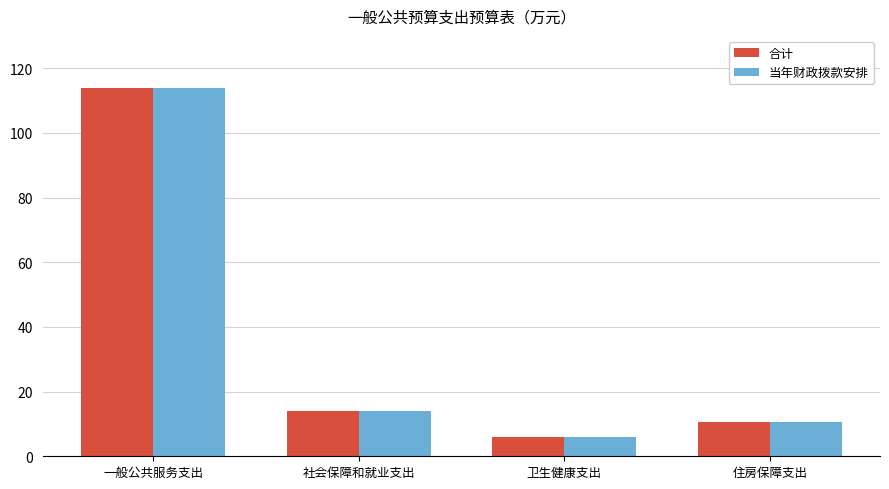

What is the label of the 2nd bar from the right?

卫生健康支出